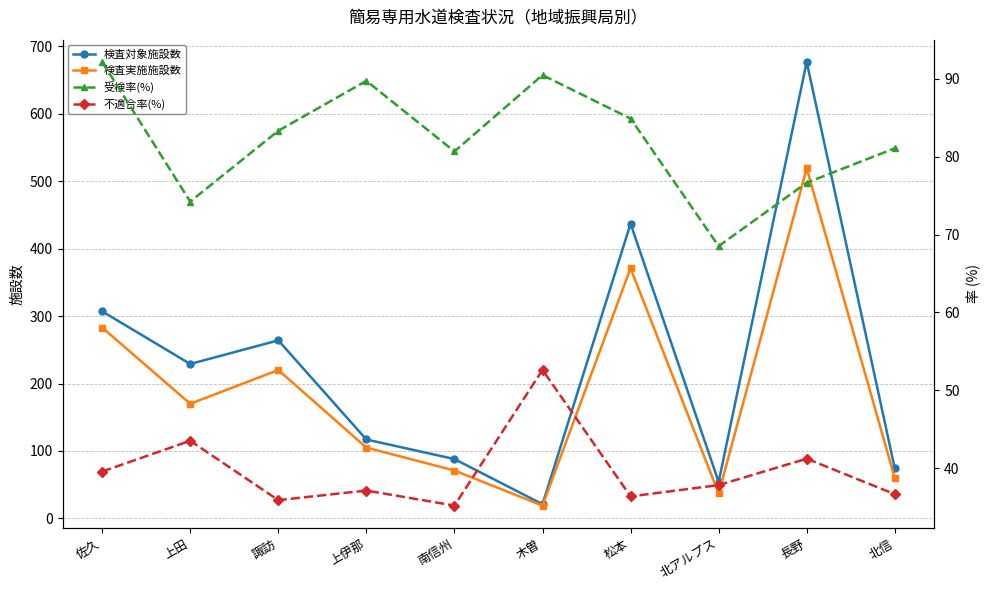

What is the label of the 9th point from the right?

上田